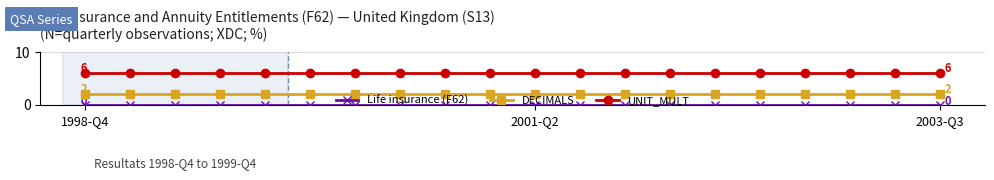

At how many categories does at least one series exceed 0?

20